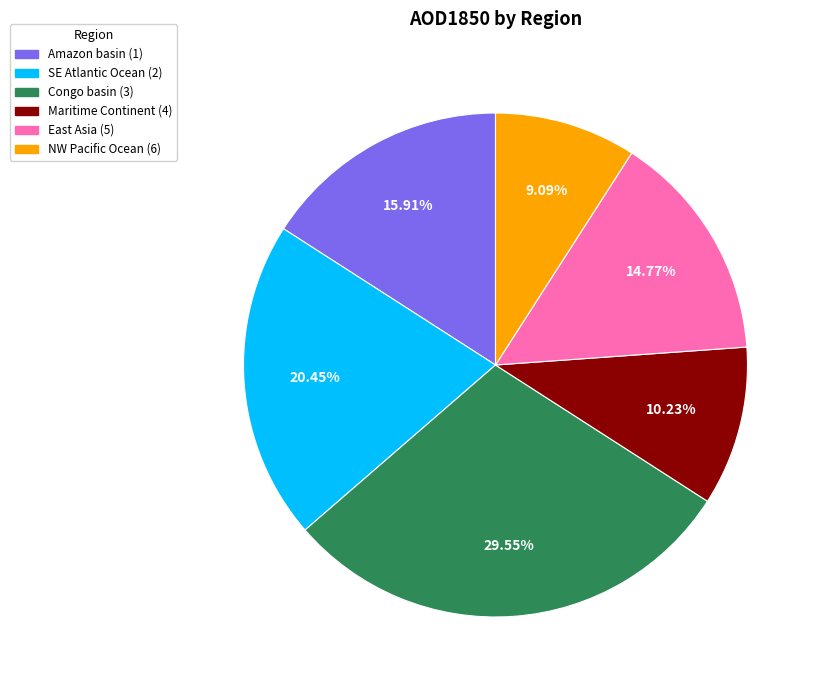

True or false: Maritime Continent (4) accounts for 10% of the total.

True